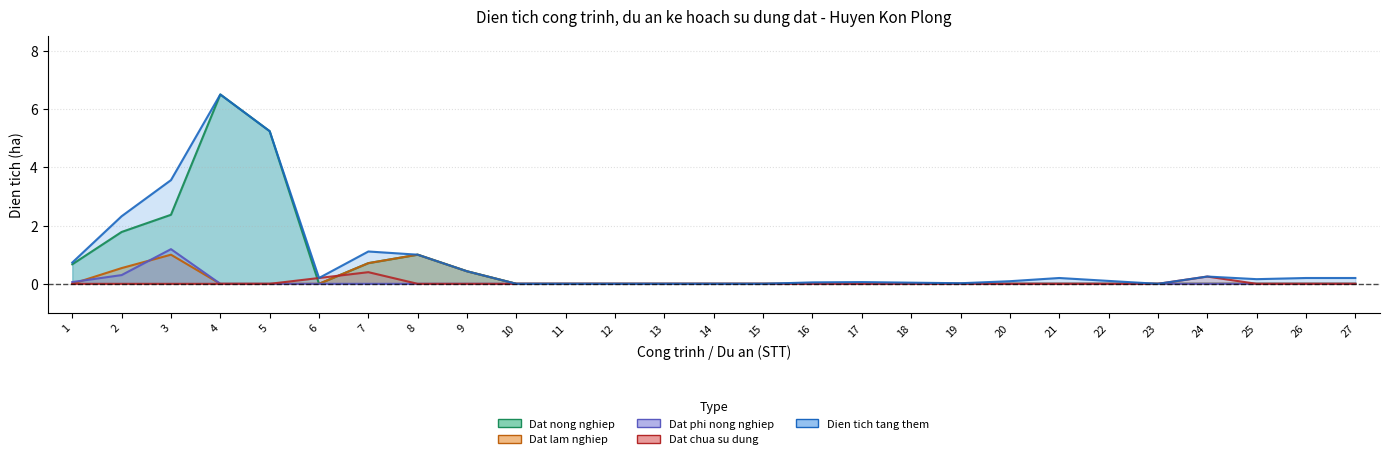

Reading left to right, what are all the values shown in this chart?

Dat nong nghiep: 0.7	1.8	2.4	6.5	5.2	0.0	0.7	1.0	0.4	0.0	0.0	0.0	0.0	0.0	0.0	0.0	0.0	0.0	0.0	0.0	0.0	0.0	0.0	0.0	0.0	0.0	0.0
Dat lam nghiep: 0.0	0.5	1.0	0.0	0.0	0.0	0.7	1.0	0.4	0.0	0.0	0.0	0.0	0.0	0.0	0.0	0.0	0.0	0.0	0.0	0.0	0.0	0.0	0.0	0.0	0.0	0.0
Dat phi nong nghiep: 0.1	0.3	1.2	0.0	0.0	0.0	0.0	0.0	0.0	0.0	0.0	0.0	0.0	0.0	0.0	0.0	0.0	0.0	0.0	0.0	0.0	0.0	0.0	0.0	0.0	0.0	0.0
Dat chua su dung: 0.0	0.0	0.0	0.0	0.0	0.2	0.4	0.0	0.0	0.0	0.0	0.0	0.0	0.0	0.0	0.0	0.0	0.0	0.0	0.0	0.0	0.0	0.0	0.2	0.0	0.0	0.0
Dien tich tang them: 0.7	2.3	3.6	6.5	5.2	0.2	1.1	1.0	0.4	0.0	0.0	0.0	0.0	0.0	0.0	0.1	0.1	0.0	0.0	0.1	0.2	0.1	0.0	0.2	0.2	0.2	0.2